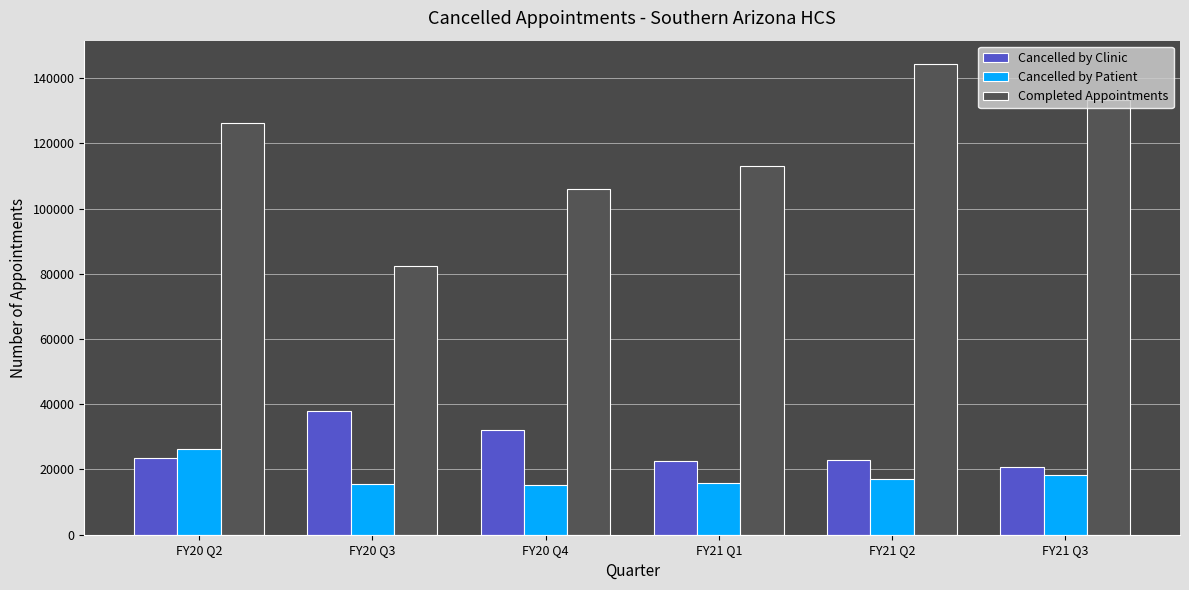

At which category does the chart reach its peak across all series?

FY21 Q2